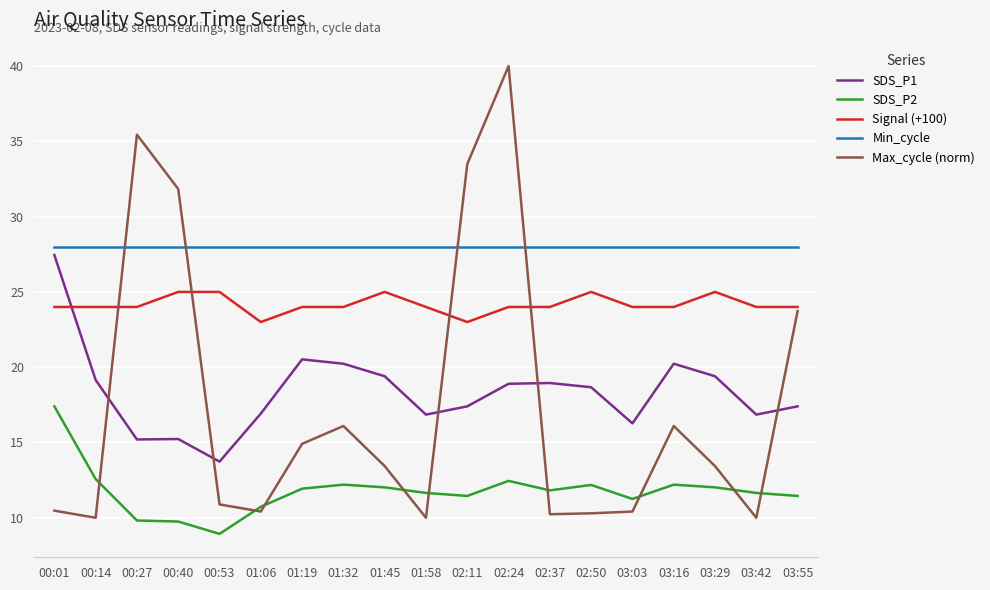

True or false: Signal (+100) has a value of 24.0 at 01:58.

True